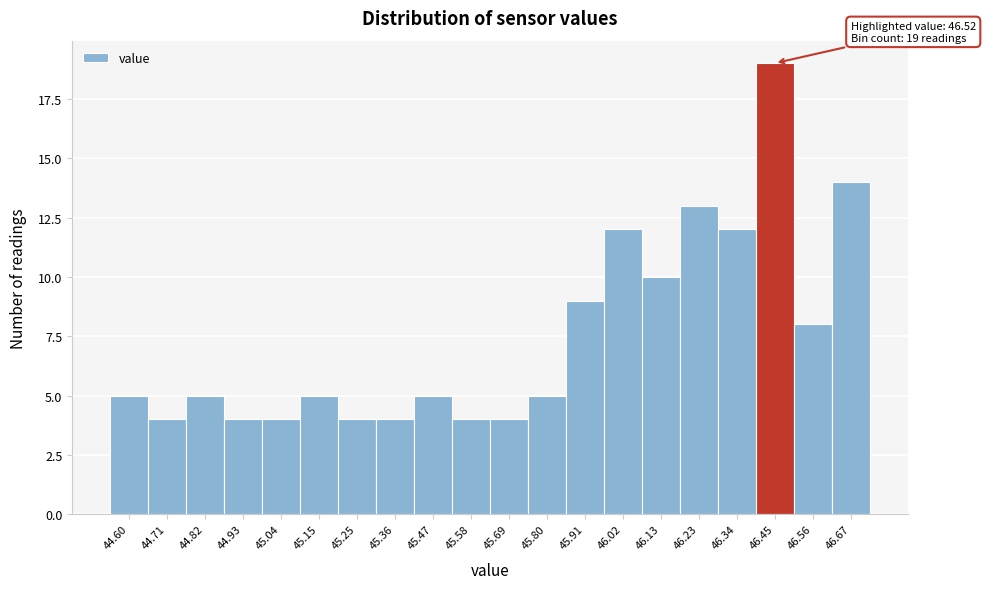

Reading right to left, extract all data points from this chart.

14	8	19	12	13	10	12	9	5	4	4	5	4	4	5	4	4	5	4	5